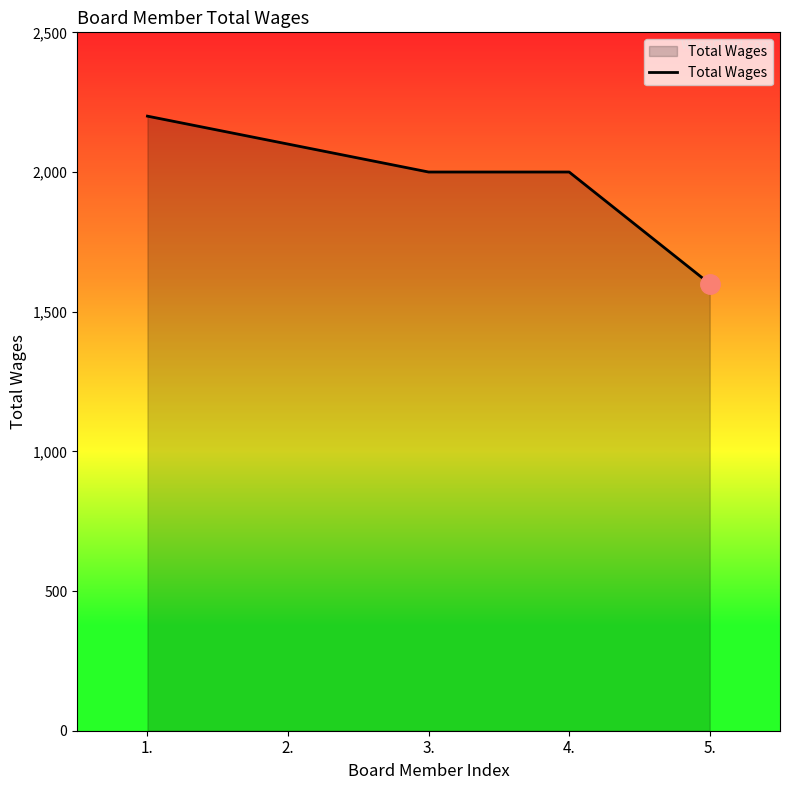

What is the difference between the maximum and minimum values?

600